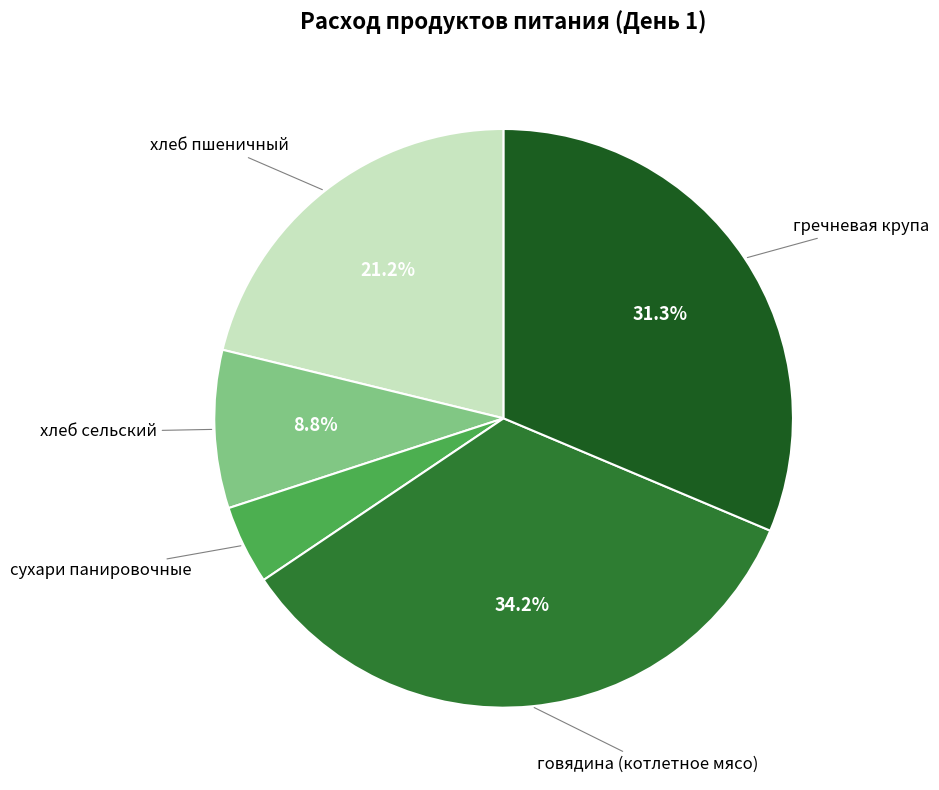

Is there any slice that represents more than half of the pie?

No